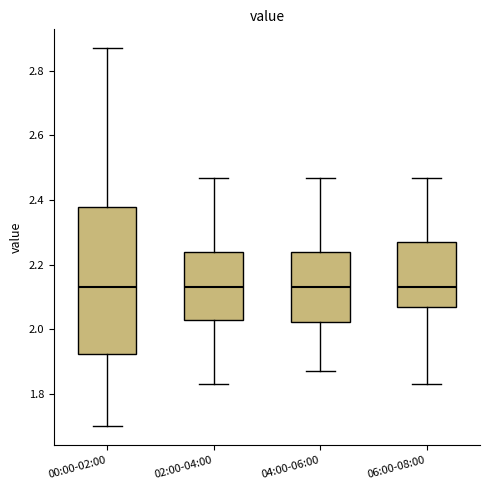

Which box is the tallest, from its lower edge to its upper edge?

00:00-02:00